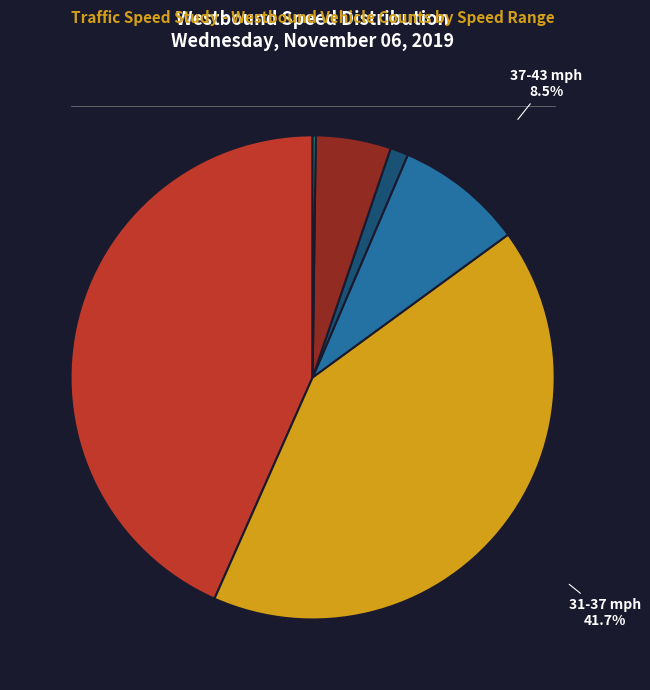

What percentage is NOT represented by 31-37 mph?

58.3%